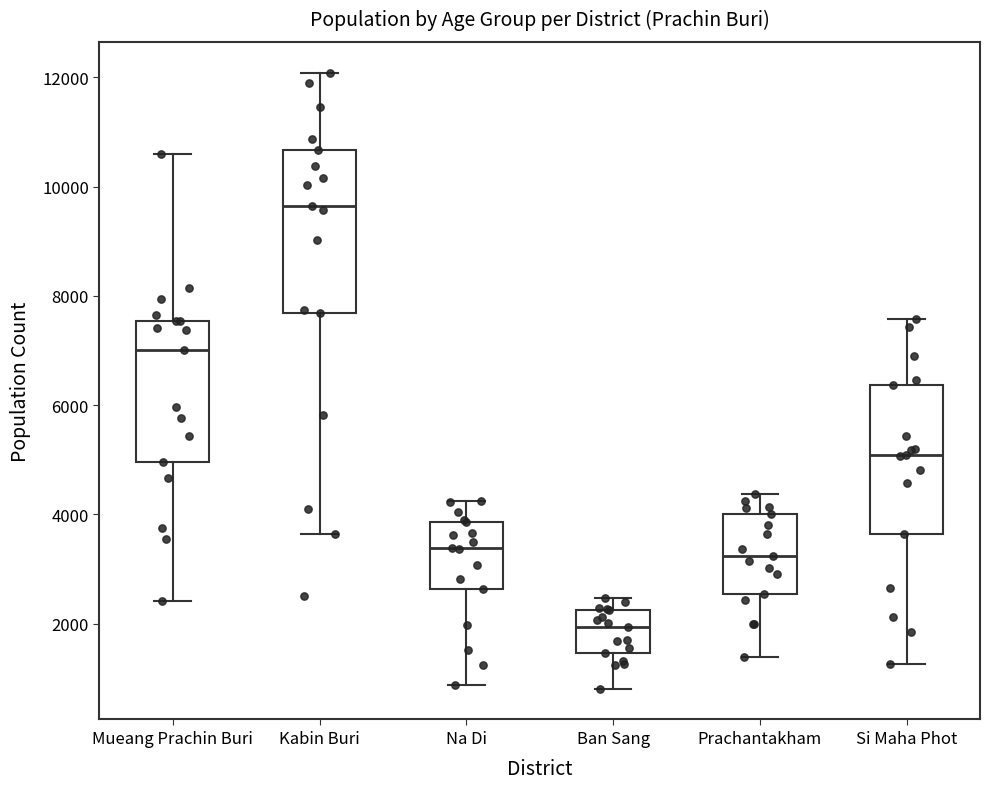

Where does the upper whisker of the box for Na Di end on the y-axis? The values are not printed on the chart, so give them approximately, as read against the axis.

4200